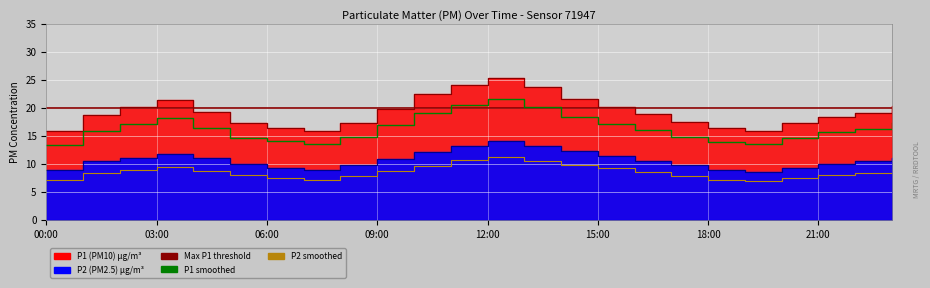

What is the sum of the P1 values at 01:00 and 00:00?

34.4